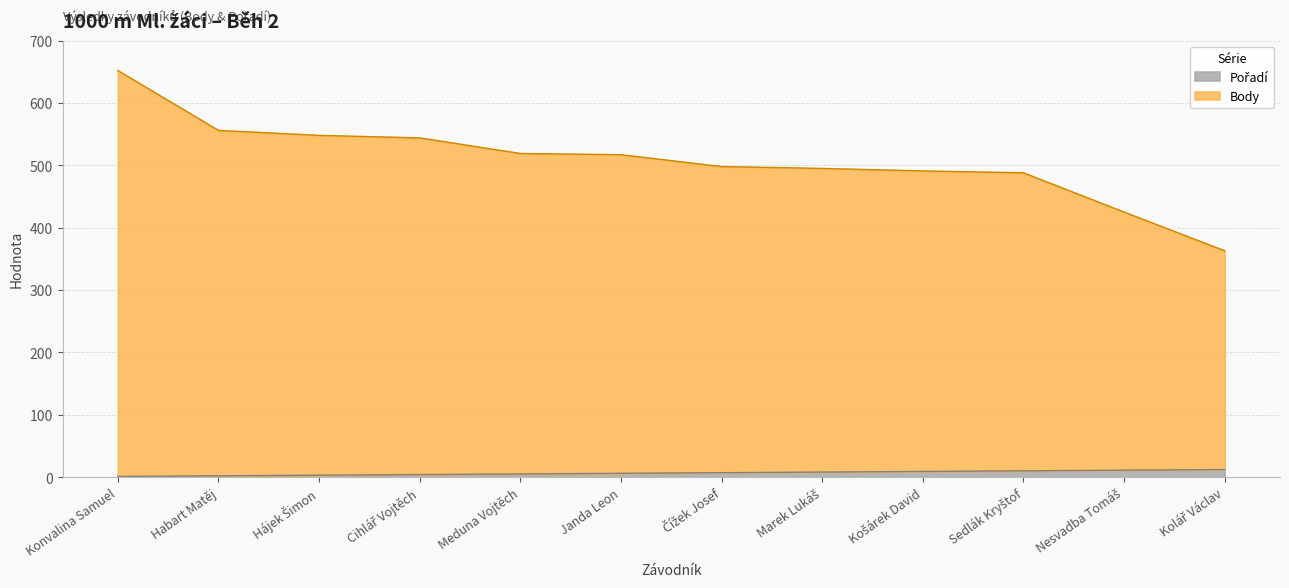

True or false: Pořadí has more than 2 points higher than both neighbors.

False